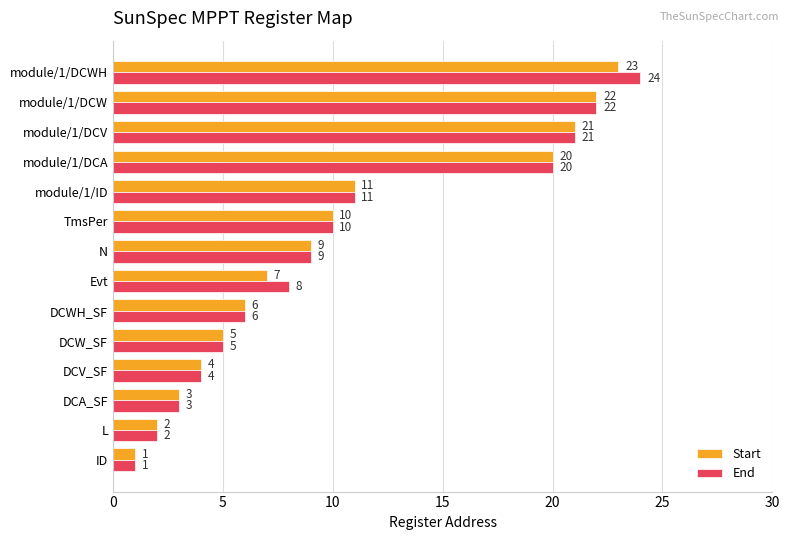

What is the total value across all series at module/1/DCW?

44